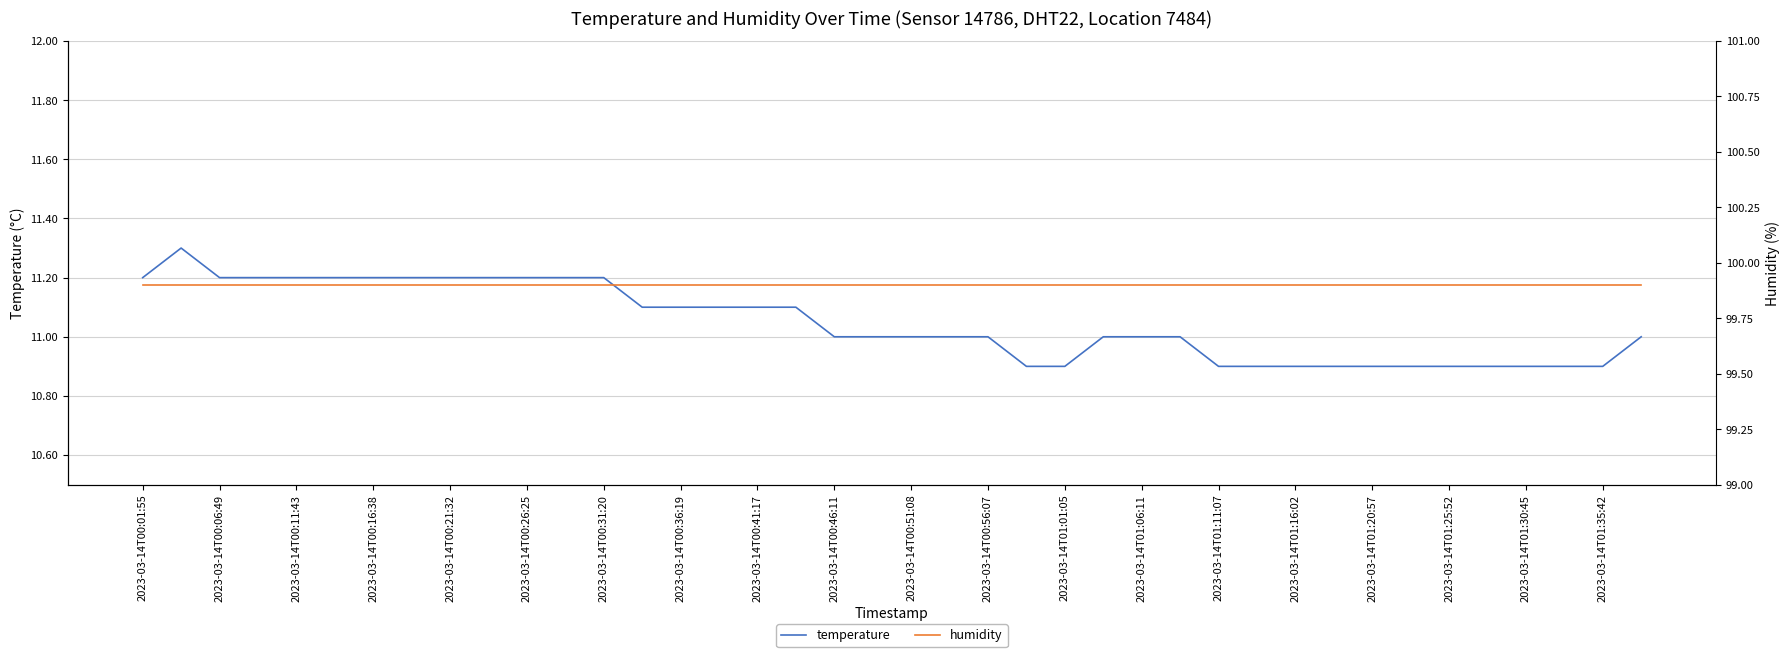

What is the sum of the temperature values at 21 and 2023-03-14T00:16:38?

22.2